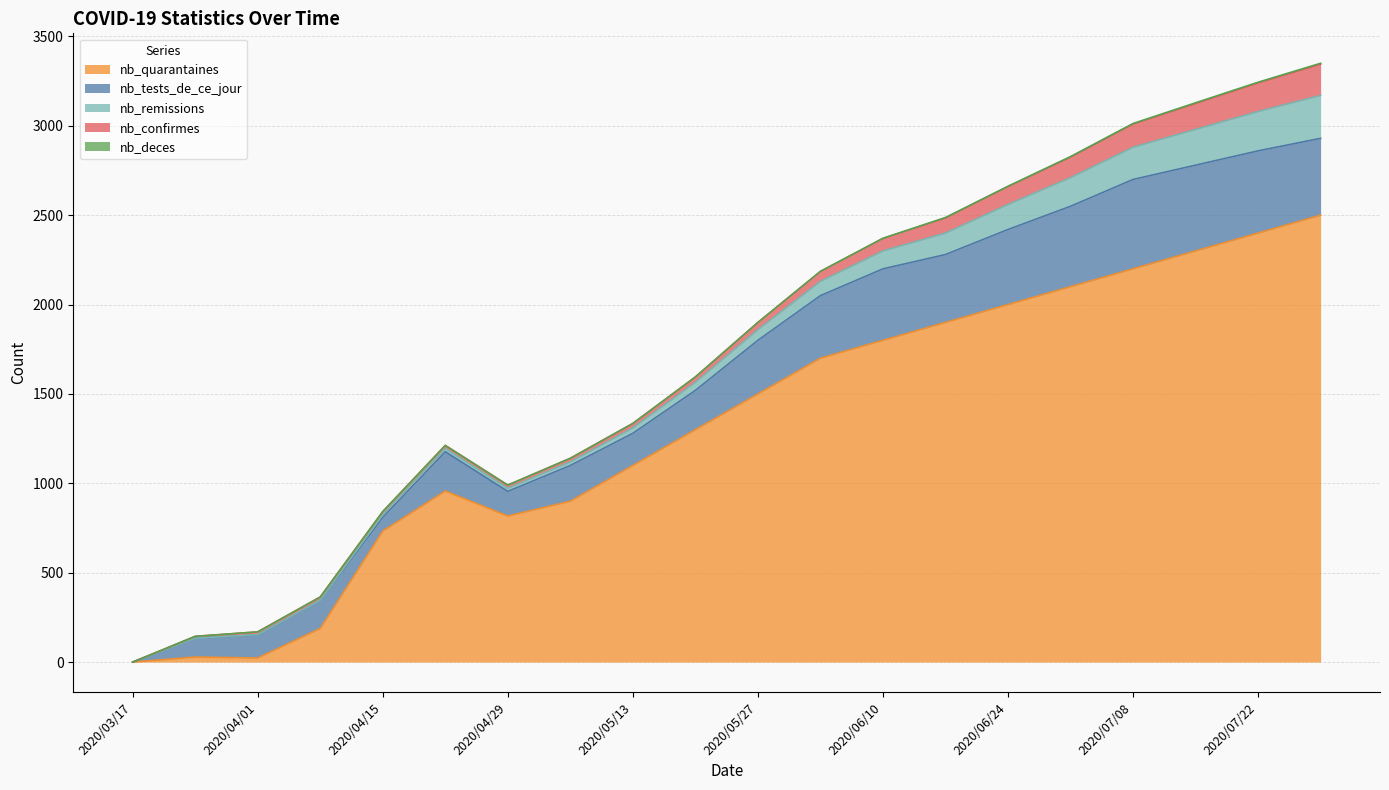

What is the label of the 20th point from the left?

2020/07/29